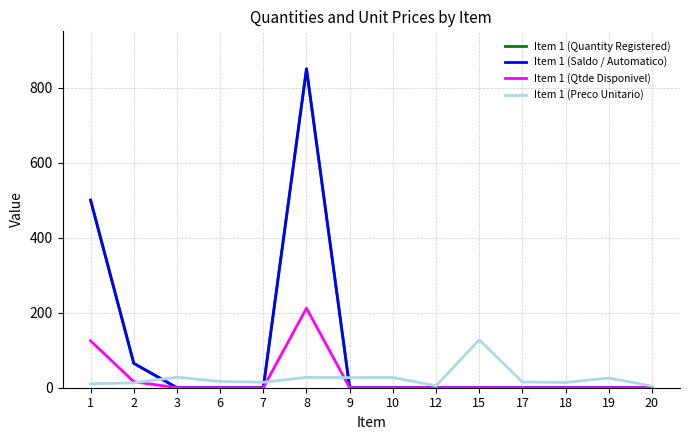

At how many categories does at least one series exceed 88?

3